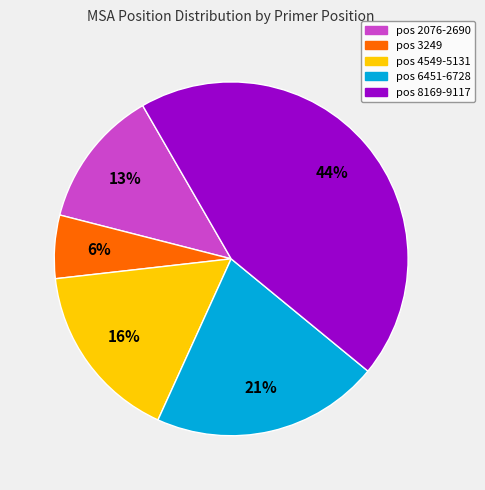

To the nearest percent, what is the difference between the largest and smallest slice percentages?

38%